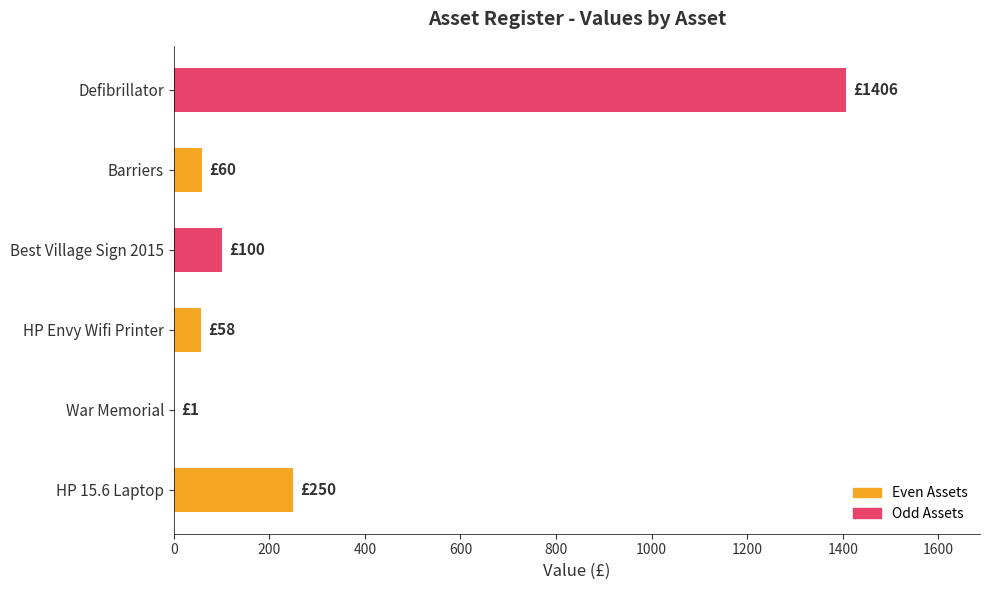

Where is the data nearest to the value 703?

HP 15.6 Laptop